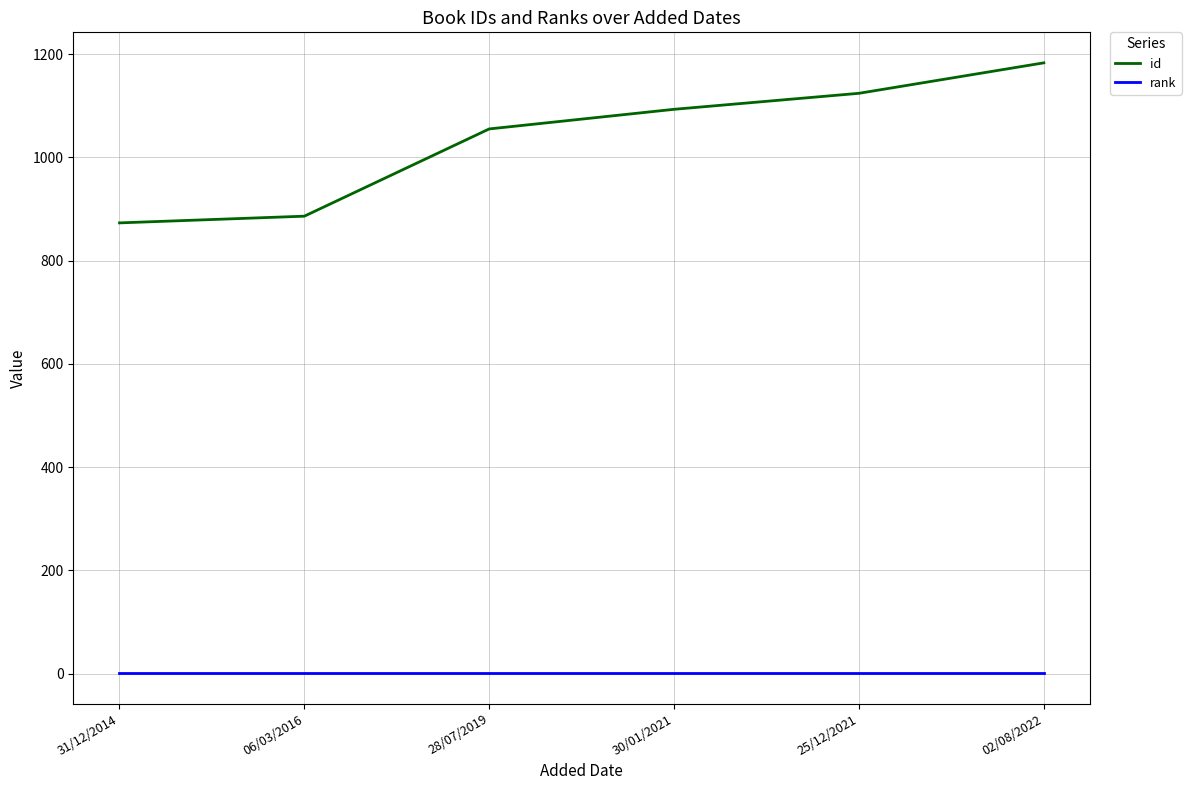

What position from the left is 30/01/2021?

4